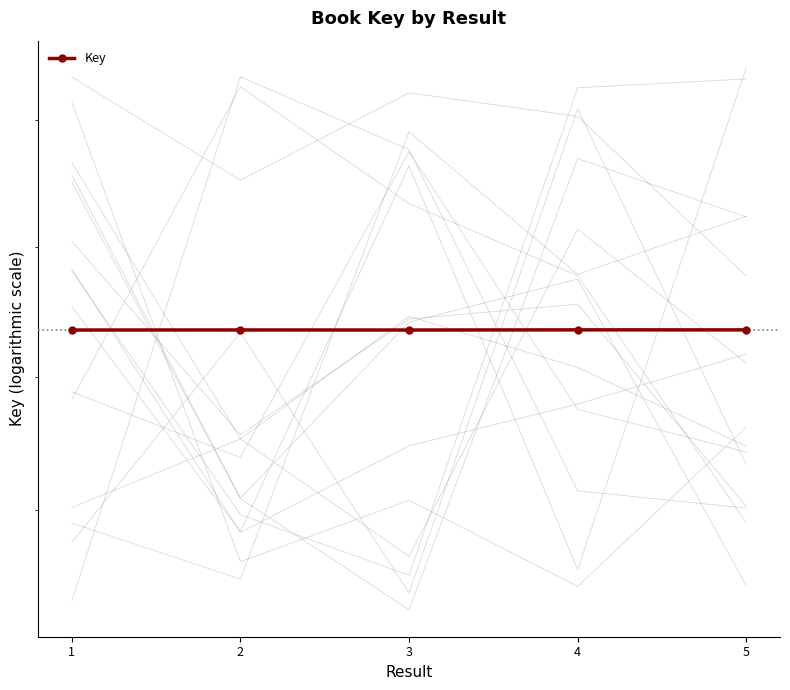

Rank the categories by value from highest to lowest.

4, 5, 2, 3, 1